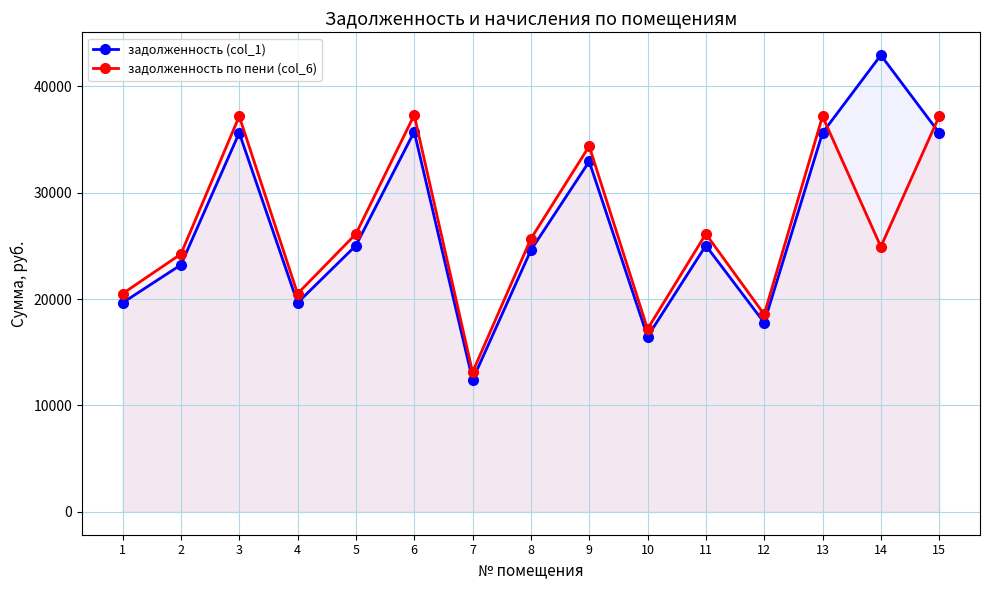

What is the highest value of the задолженность по пени (col_6) series?

37294.6